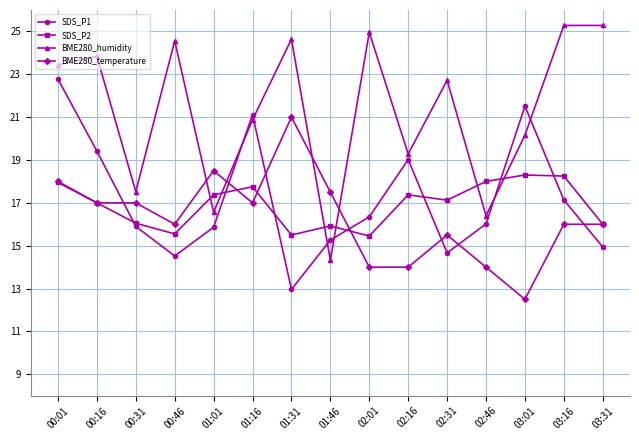

What is the average value of the BME280_humidity series?

21.3